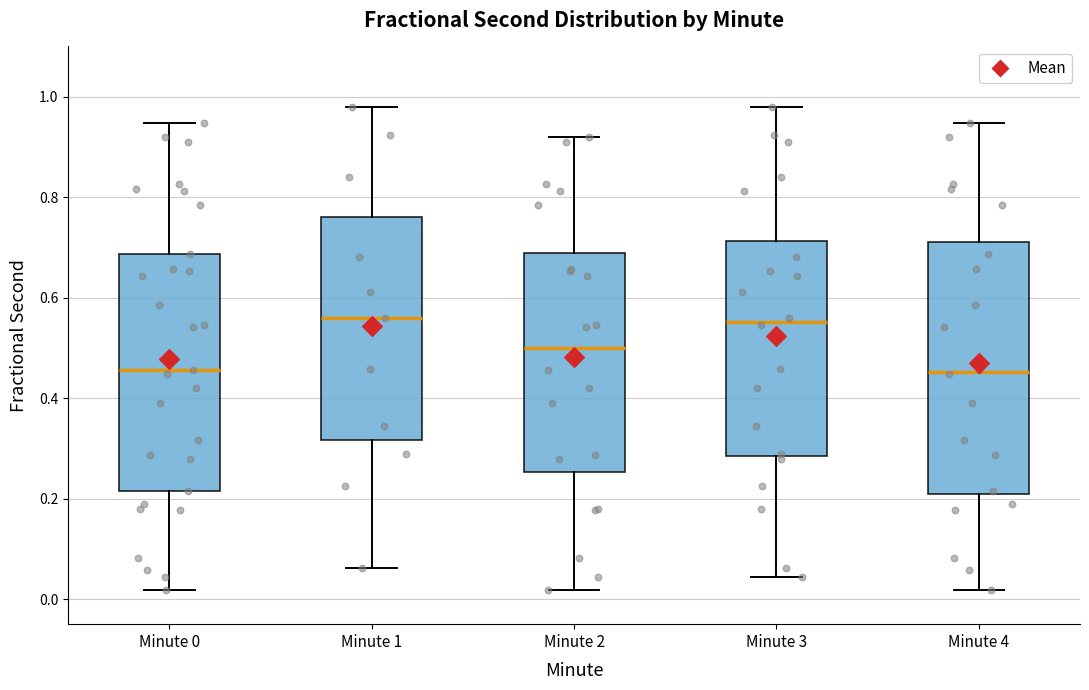

Which box is the tallest, from its lower edge to its upper edge?

Minute 4